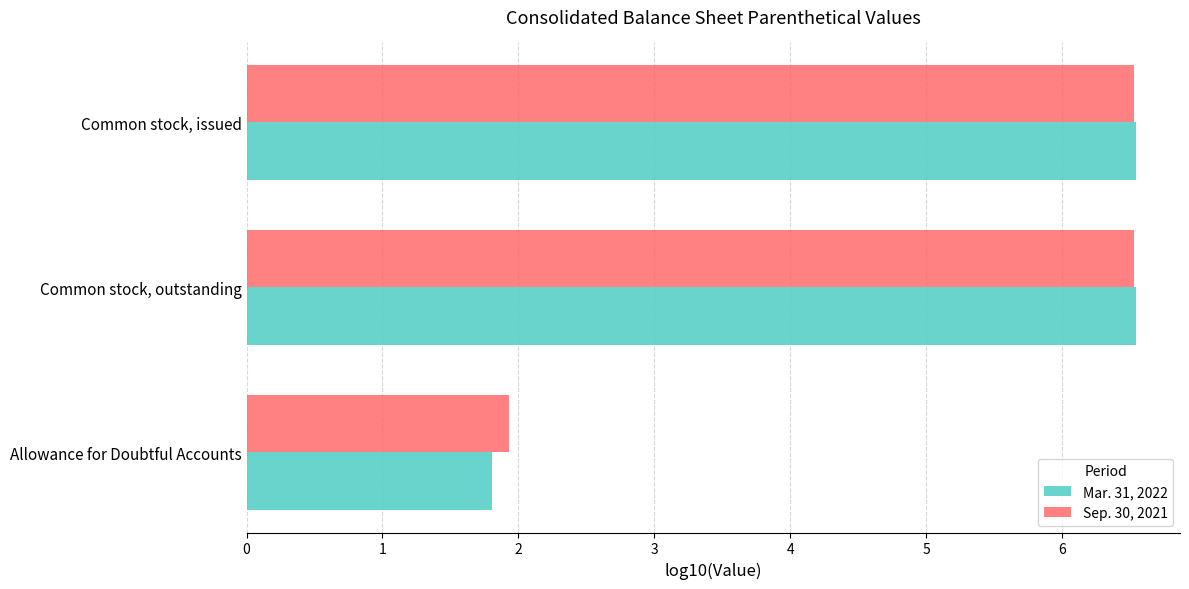

The Mar. 31, 2022 series shows 1.8 at Allowance for Doubtful Accounts. True or false?

True